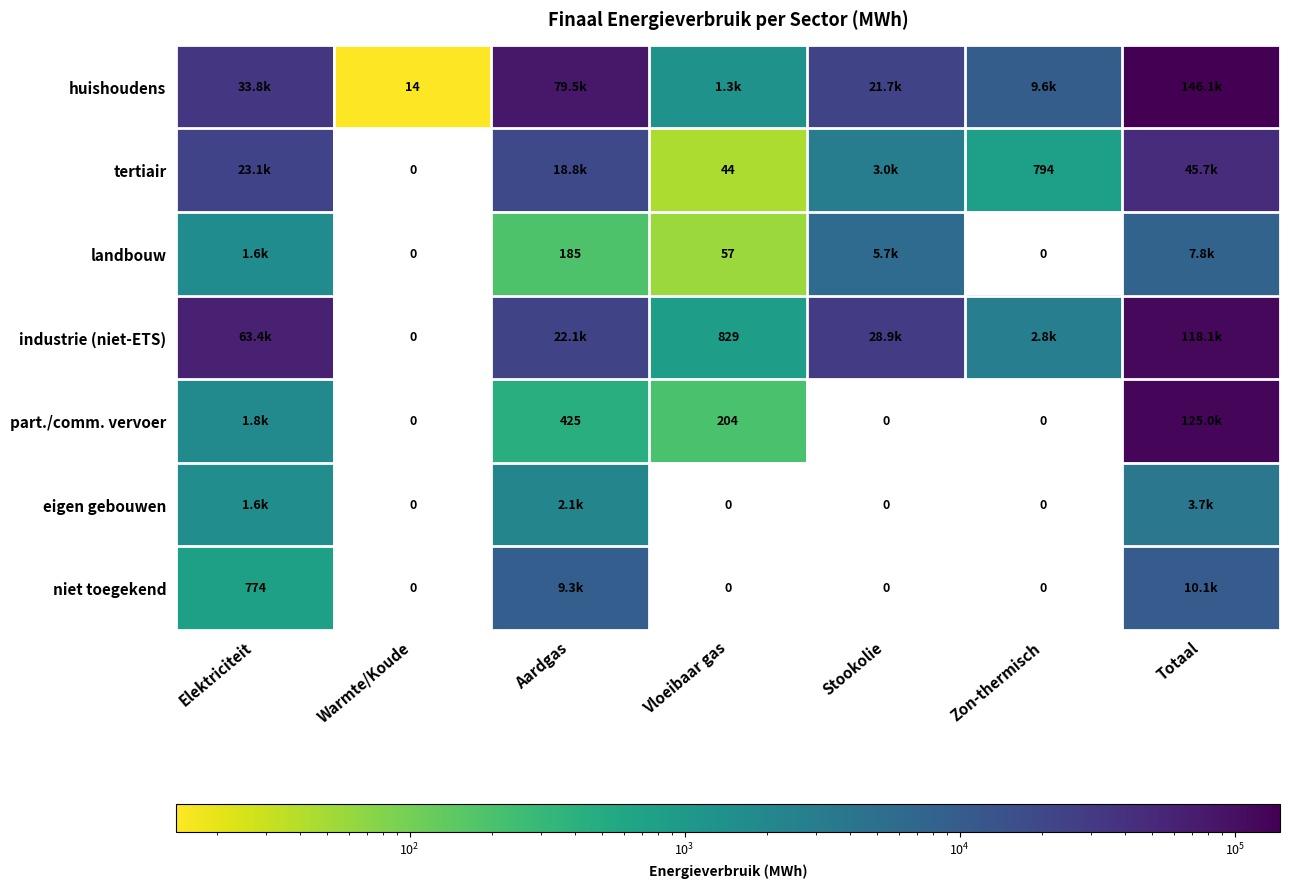

Is the value of landbouw at Vloeibaar gas greater than the value of part./comm. vervoer at Vloeibaar gas?

No